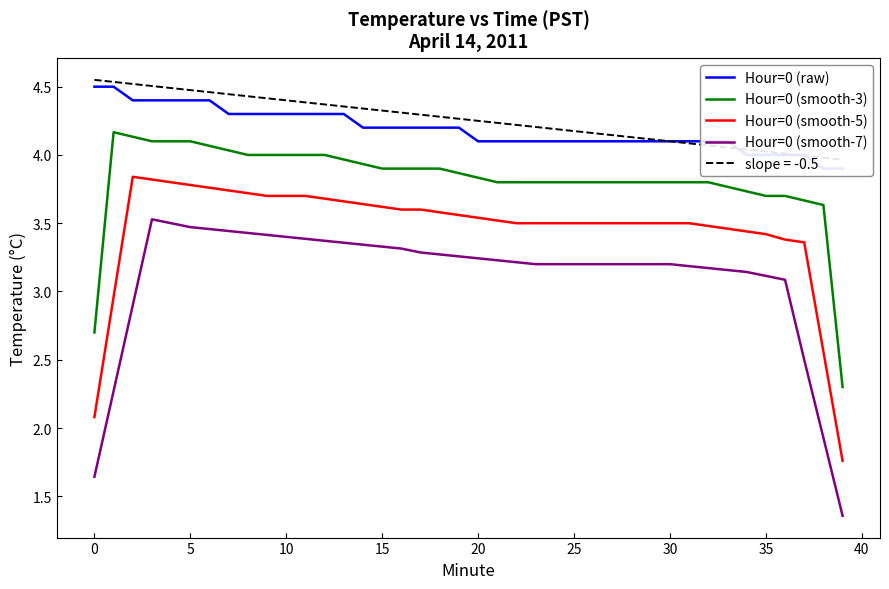

Does the chart have visible grid lines?

No